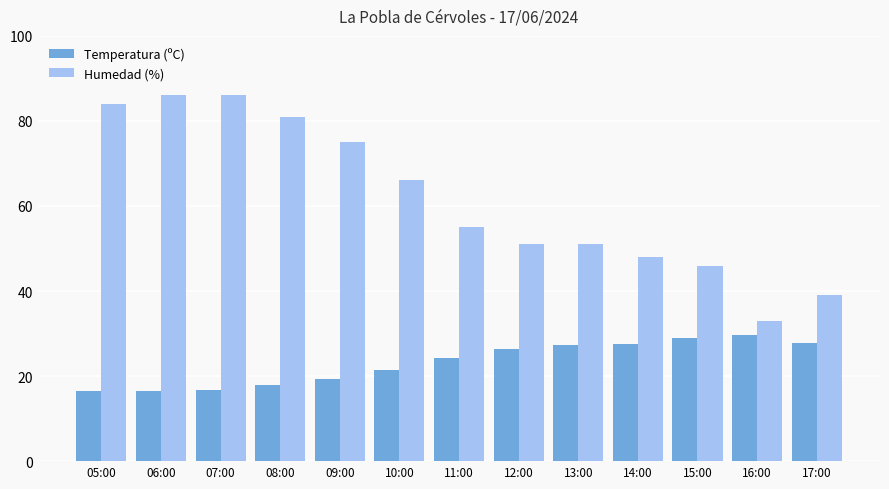

At 14:00, list the series in order from largest to smallest.

Humedad (%), Temperatura (ºC)